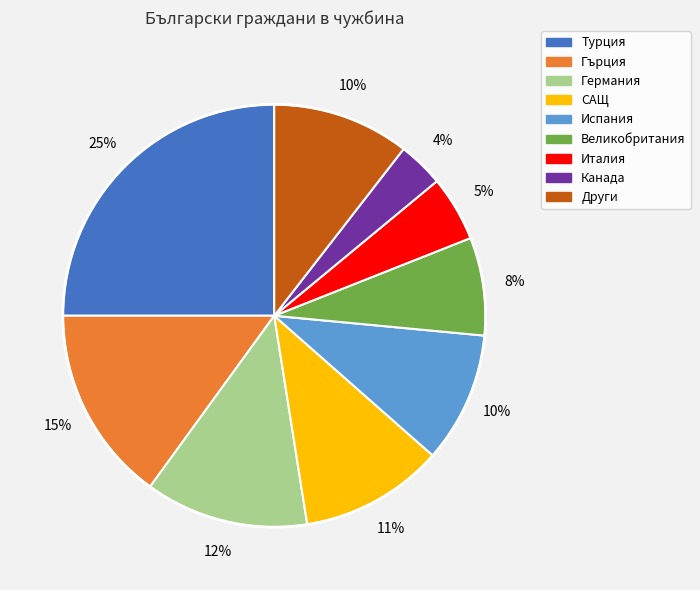

Does Испания represent more than half of the total?

No